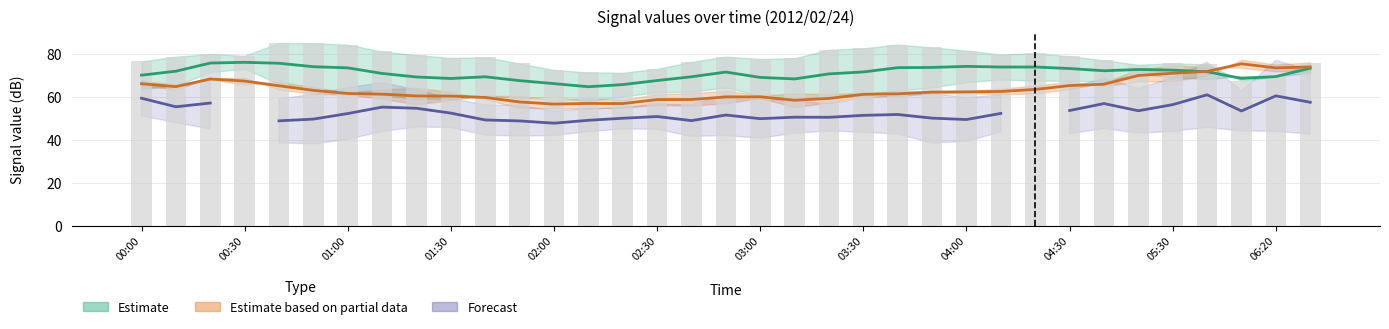

How many values in the Observed series exceed 78?

20